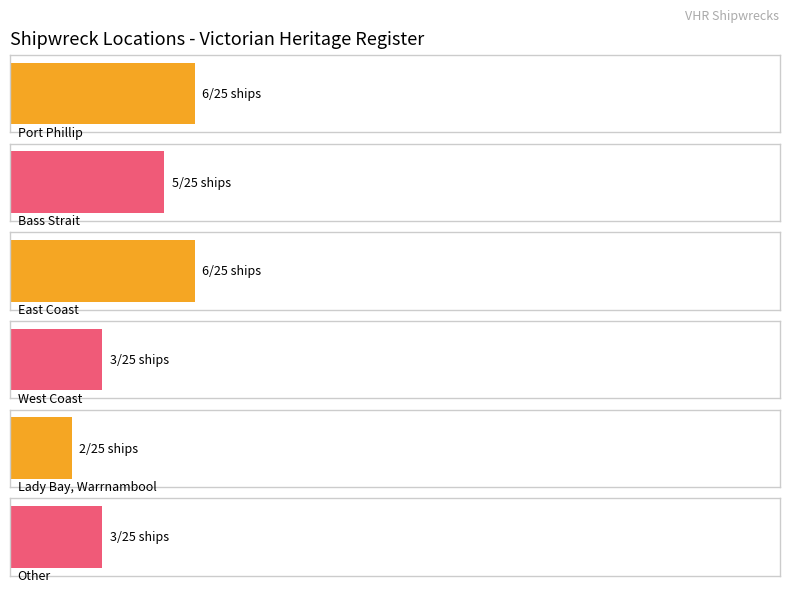

Reading left to right, transcribe all the data shown in this chart.

Port Phillip=6	Bass Strait=5	East Coast=6	West Coast=3	Lady Bay, Warrnambool=2	Other=3